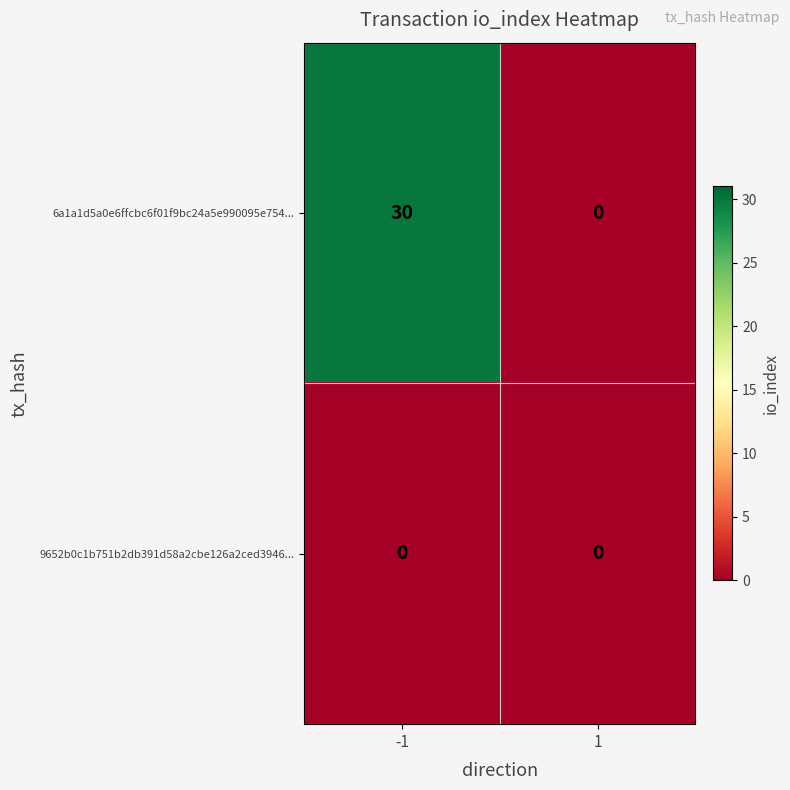

Which series has the largest range (max minus min)?

6a1a1d5a0e6ffcbc6f01f9bc24a5e990095e754...